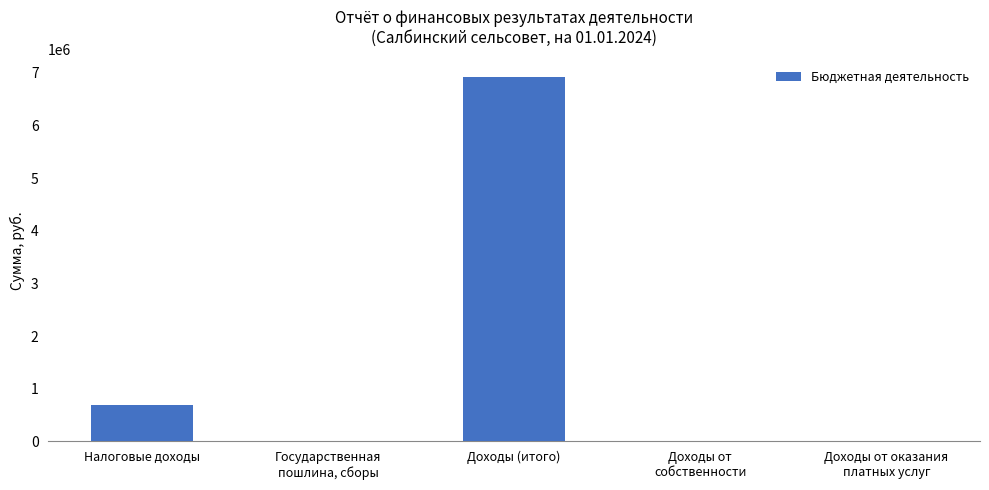

What is the change in value from Налоговые доходы to Государственная
пошлина, сборы?

-687611.1